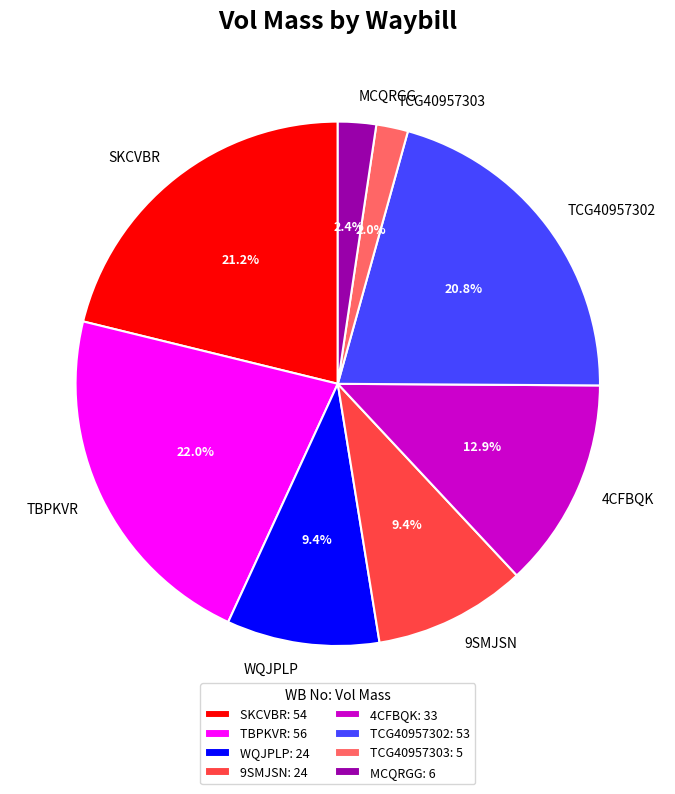

Is the sum of MCQRGG and TCG40957302 greater than half?

No